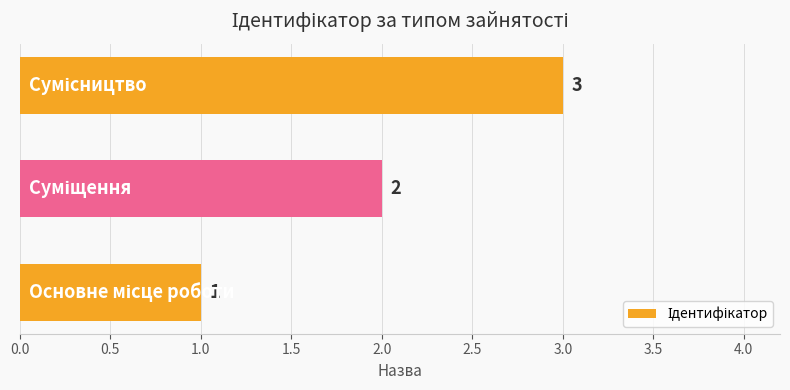

What is the maximum value shown in the chart?

3